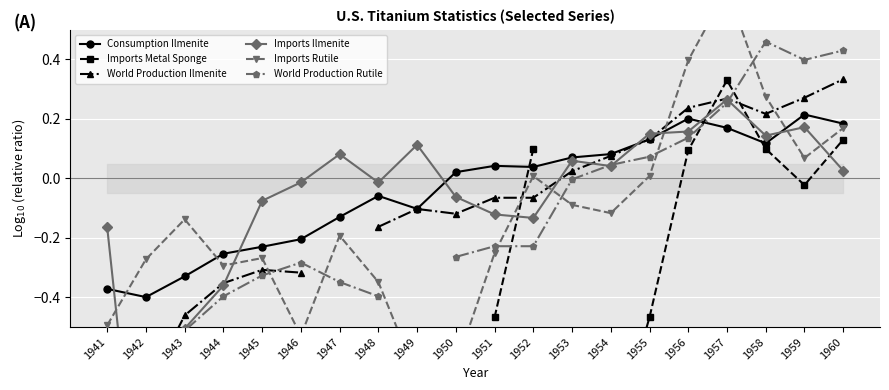

True or false: Imports Rutile has more than 1 interior local peaks.

True